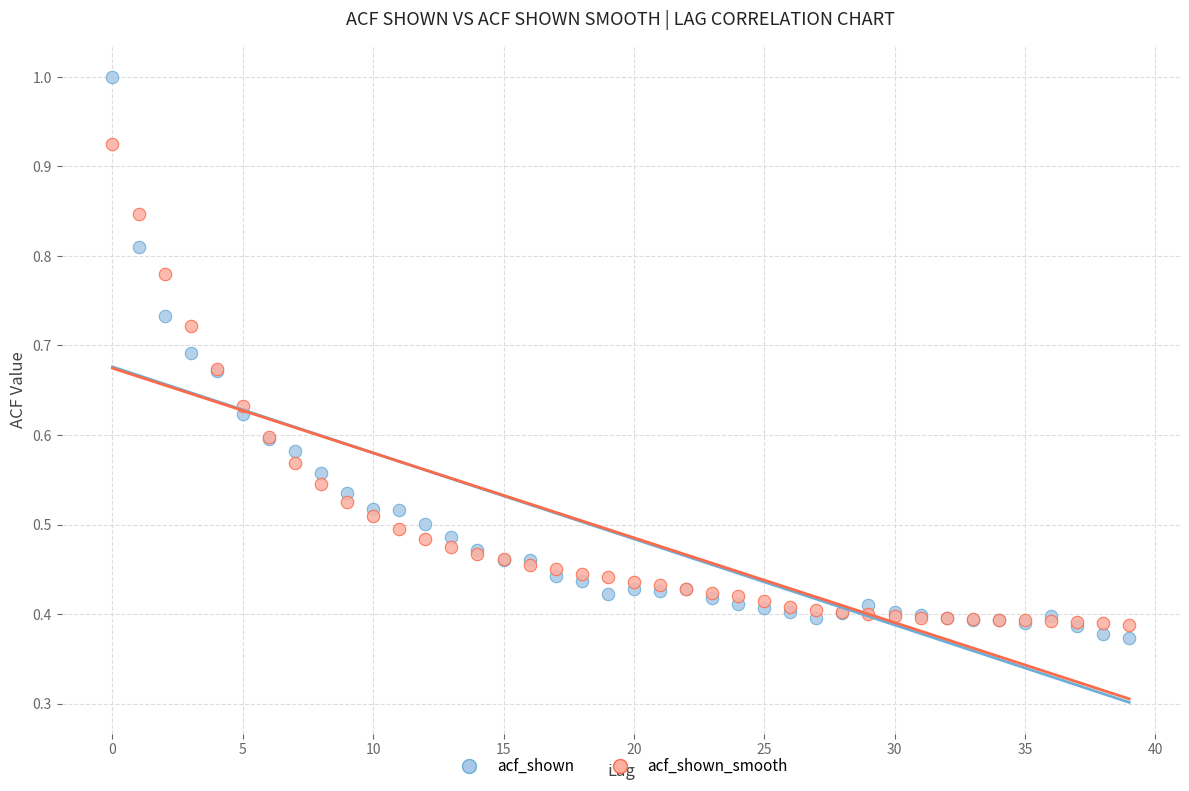

Which series has the widest spread of Y values?

acf_shown